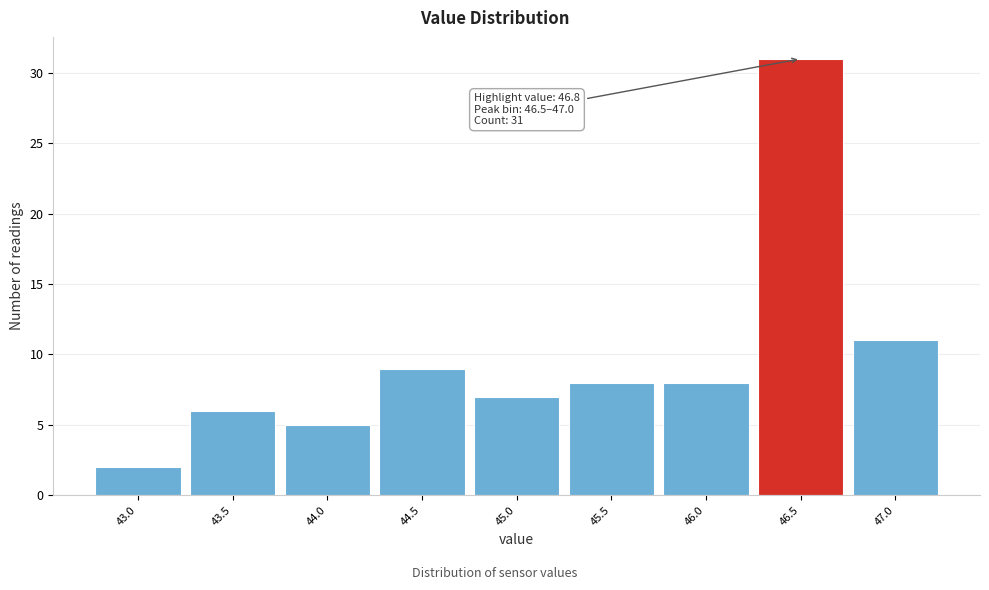

Reading left to right, what are all the values shown in this chart?

43.0=2	43.5=6	44.0=5	44.5=9	45.0=7	45.5=8	46.0=8	46.5=31	47.0=11